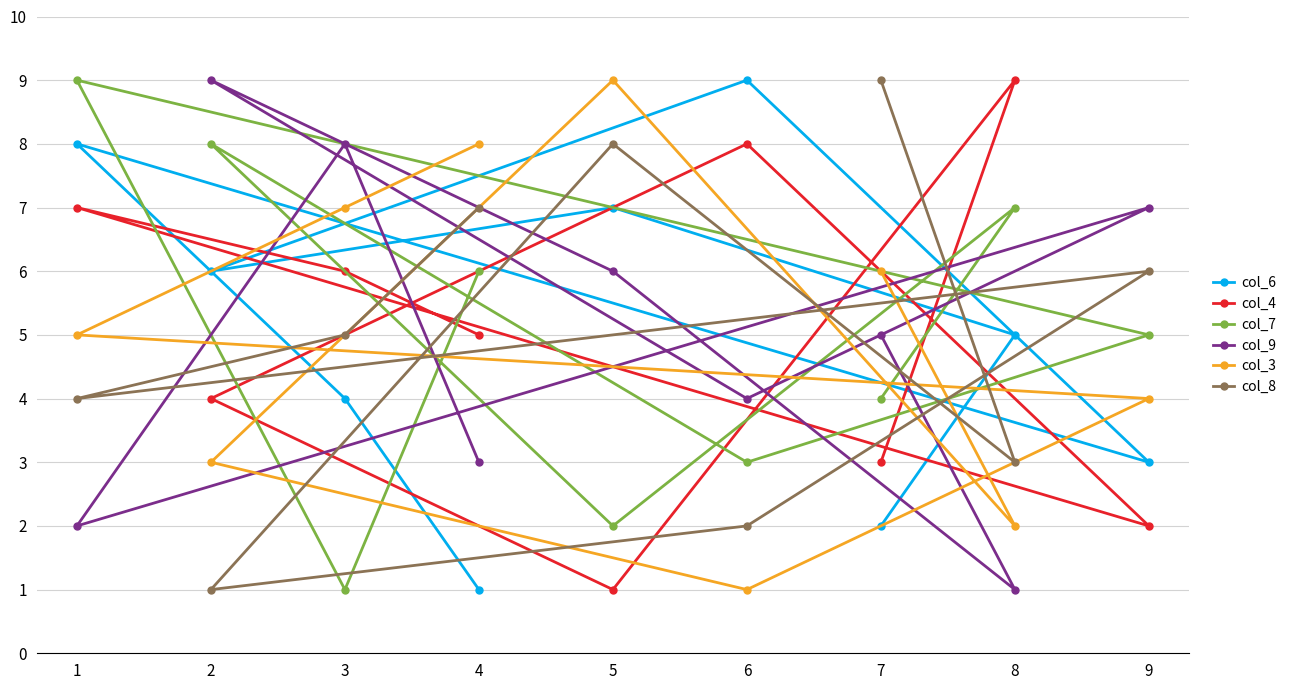

How many times do col_3 and col_4 cross each other?

6